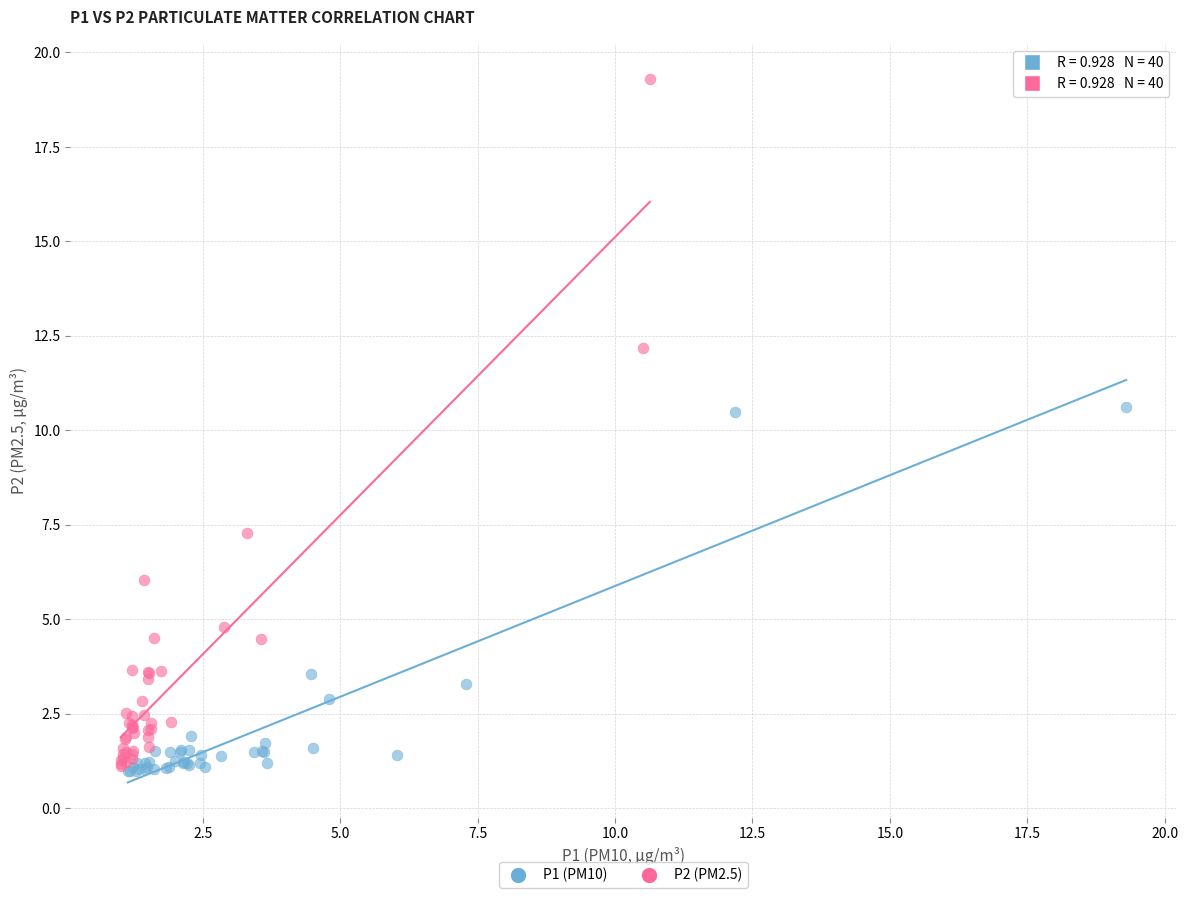

Which series contains the highest Y value?

P2 (PM2.5)